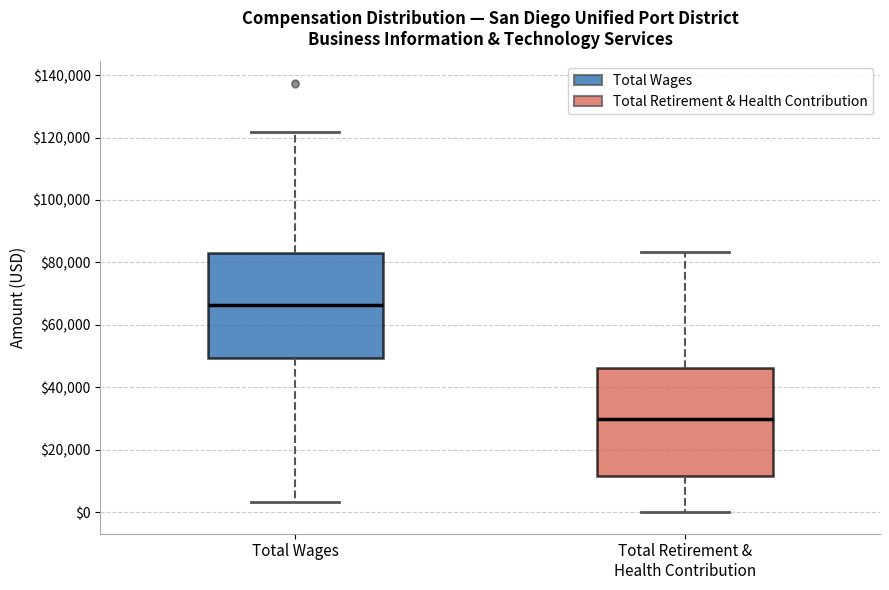

Reading left to right, transcribe this box plot: for each box, give where its median line is, the range the box spans, and where its two whiskers end, as read against the y-axis. The values are not printed on the chart, so give them approximately, as read against the axis.

Total Wages: median 66000, box 50000 to 84000, whiskers 4000 to 122000
Total Retirement & Health Contribution: median 30000, box 12000 to 46000, whiskers 0 to 84000